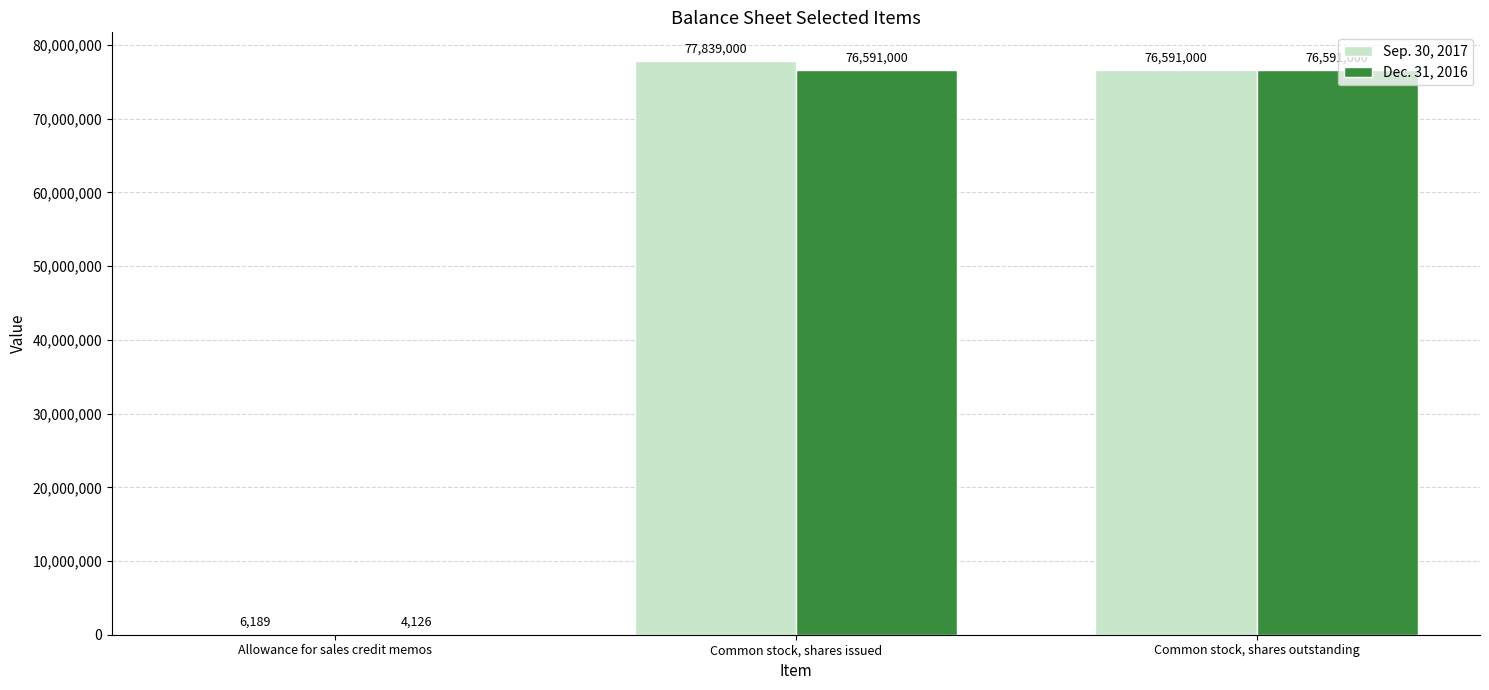

Is the value of Dec. 31, 2016 at Allowance for sales credit memos greater than the value of Sep. 30, 2017 at Common stock, shares outstanding?

No